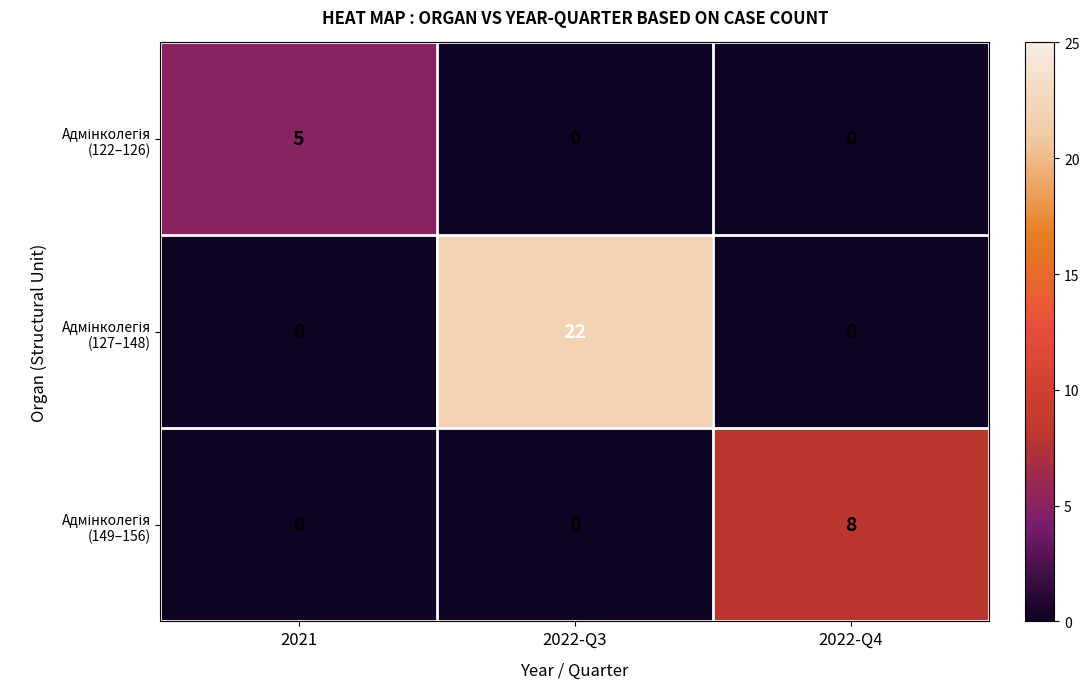

At which category is the sum across all series the highest?

2022-Q3